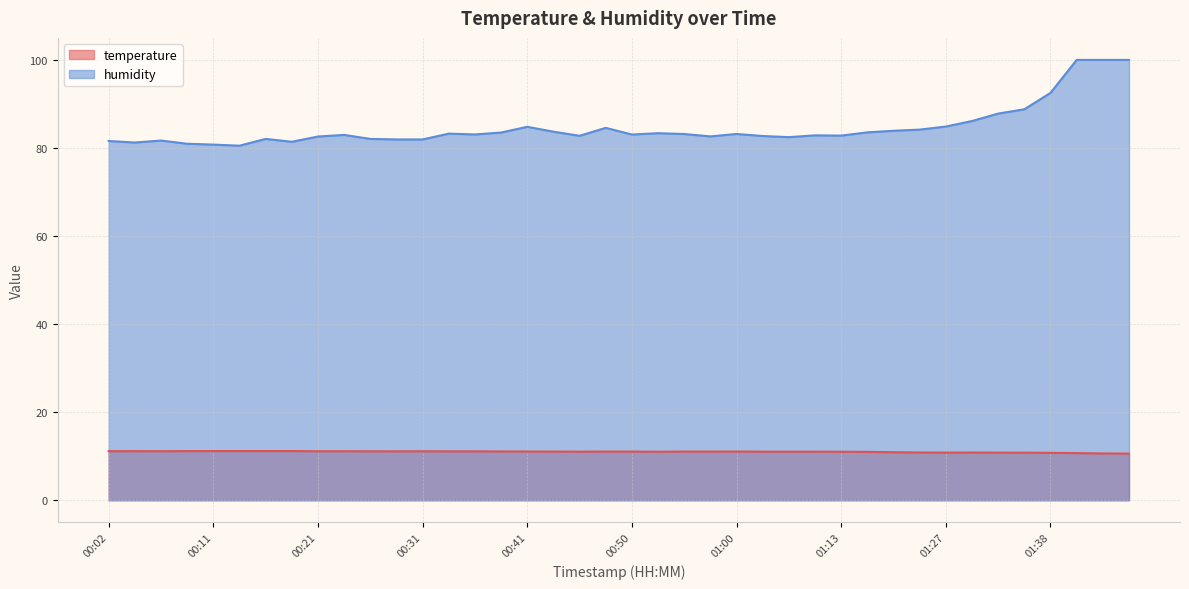

Where is the first local maximum for temperature?

00:04